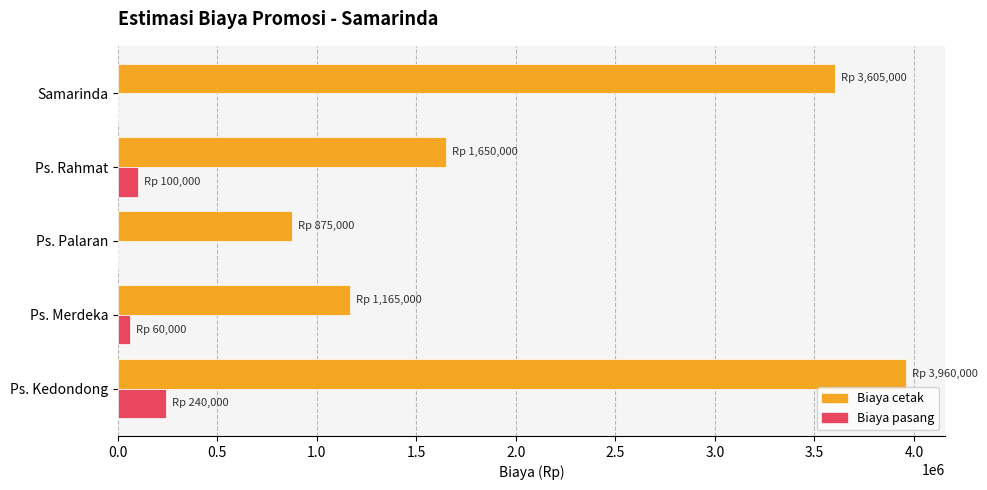

Where is Biaya cetak nearest to the value 2417500?

Ps. Rahmat